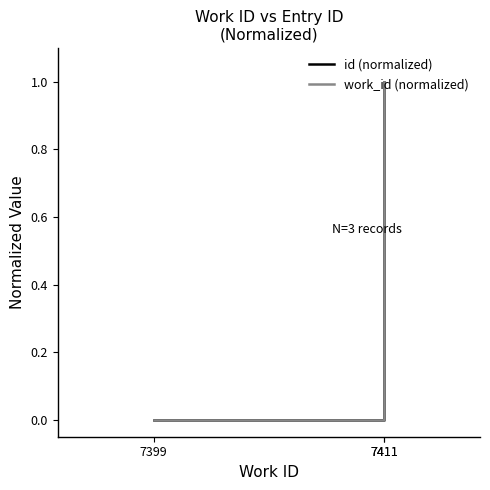

The value of work_id (normalized) at 7411 is 1.0. True or false?

True